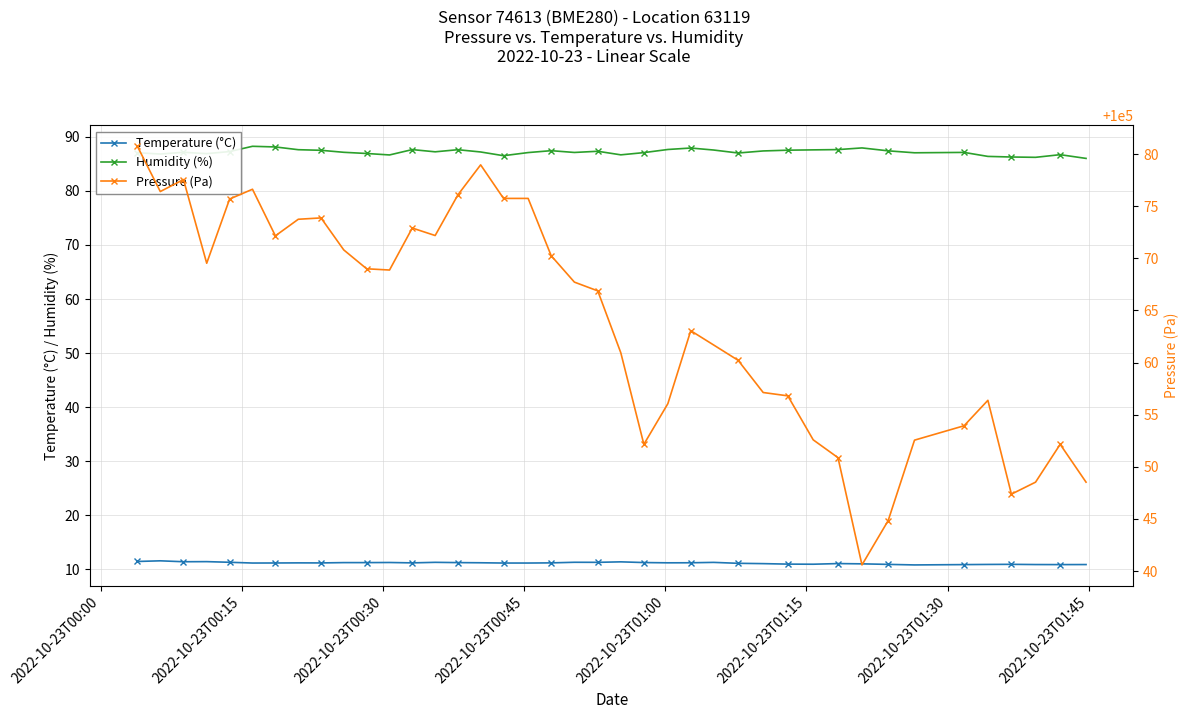

How many lines are shown in the chart?

3